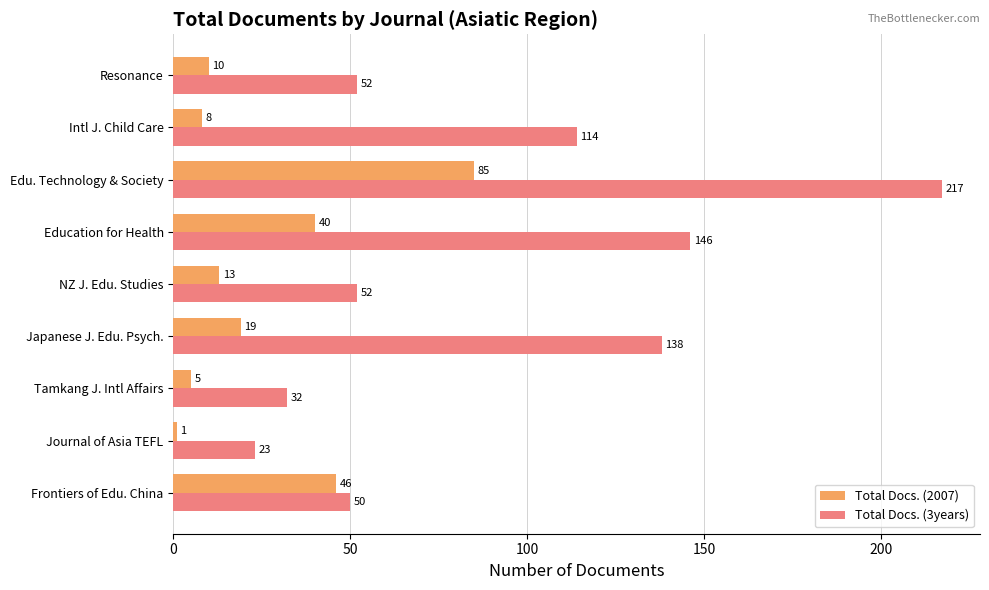

The Total Docs. (3years) series shows 16 at Tamkang J. Intl Affairs. True or false?

False